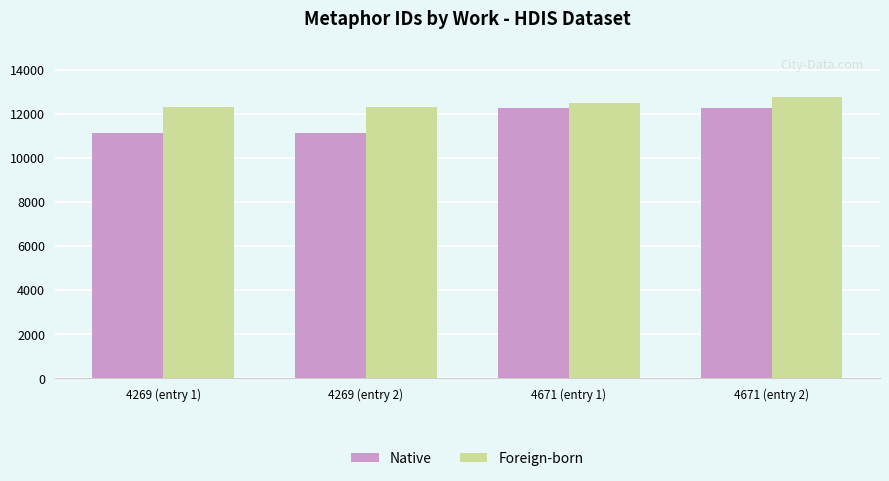

How many values in the Foreign-born series are below 12491?

2